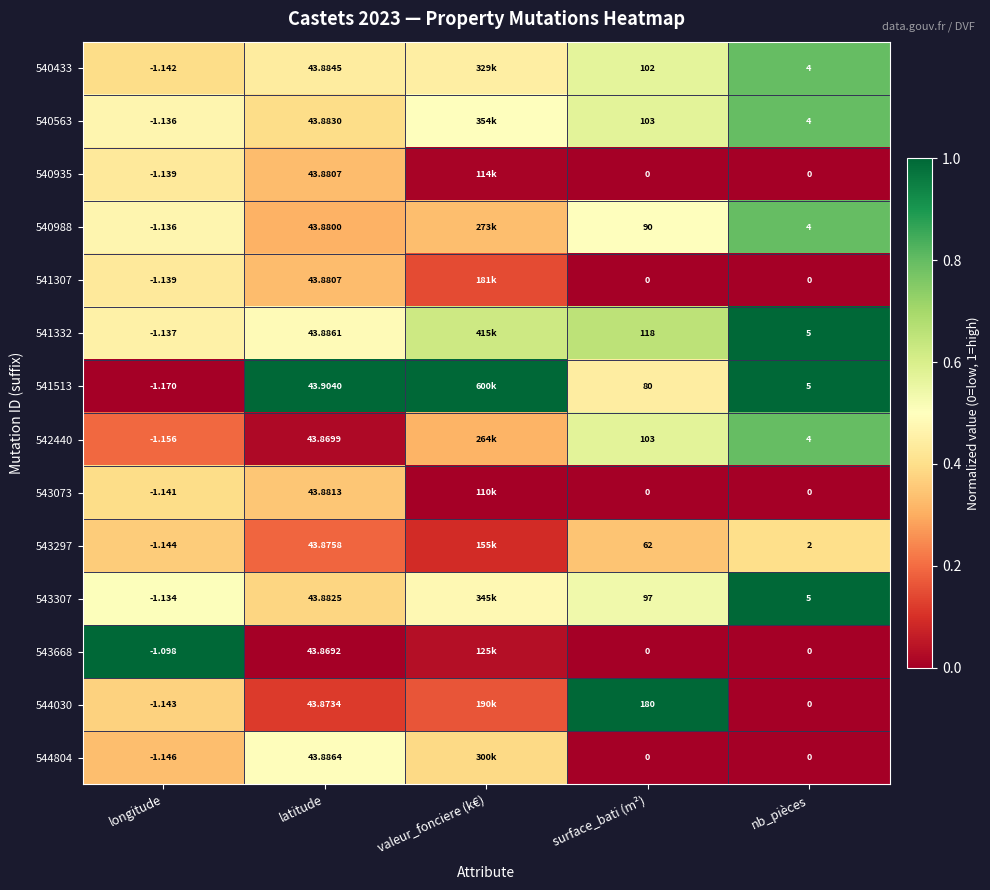

At which category is the sum across all series the highest?

nb_pièces